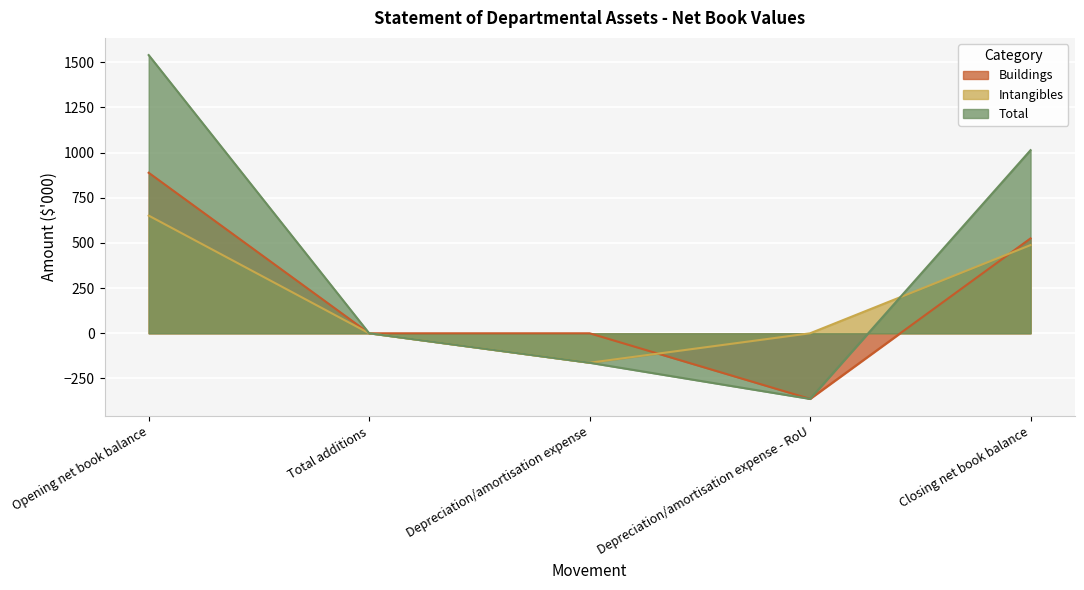

Between Opening net book balance and Depreciation/amortisation expense - RoU, which series saw the biggest shift?

Total